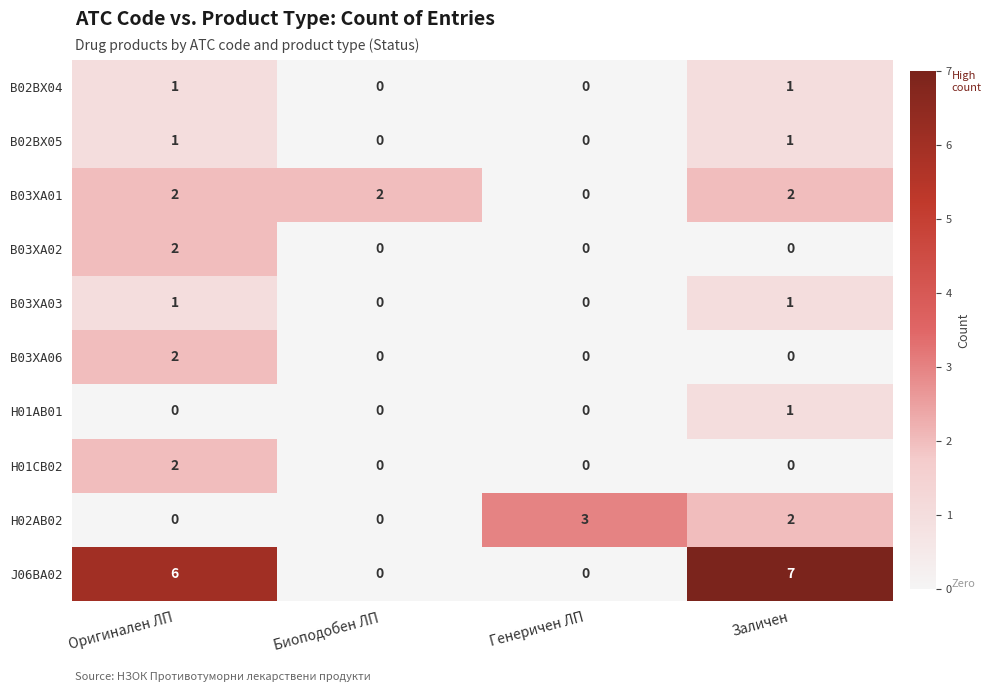

How many series are shown in this chart?

10